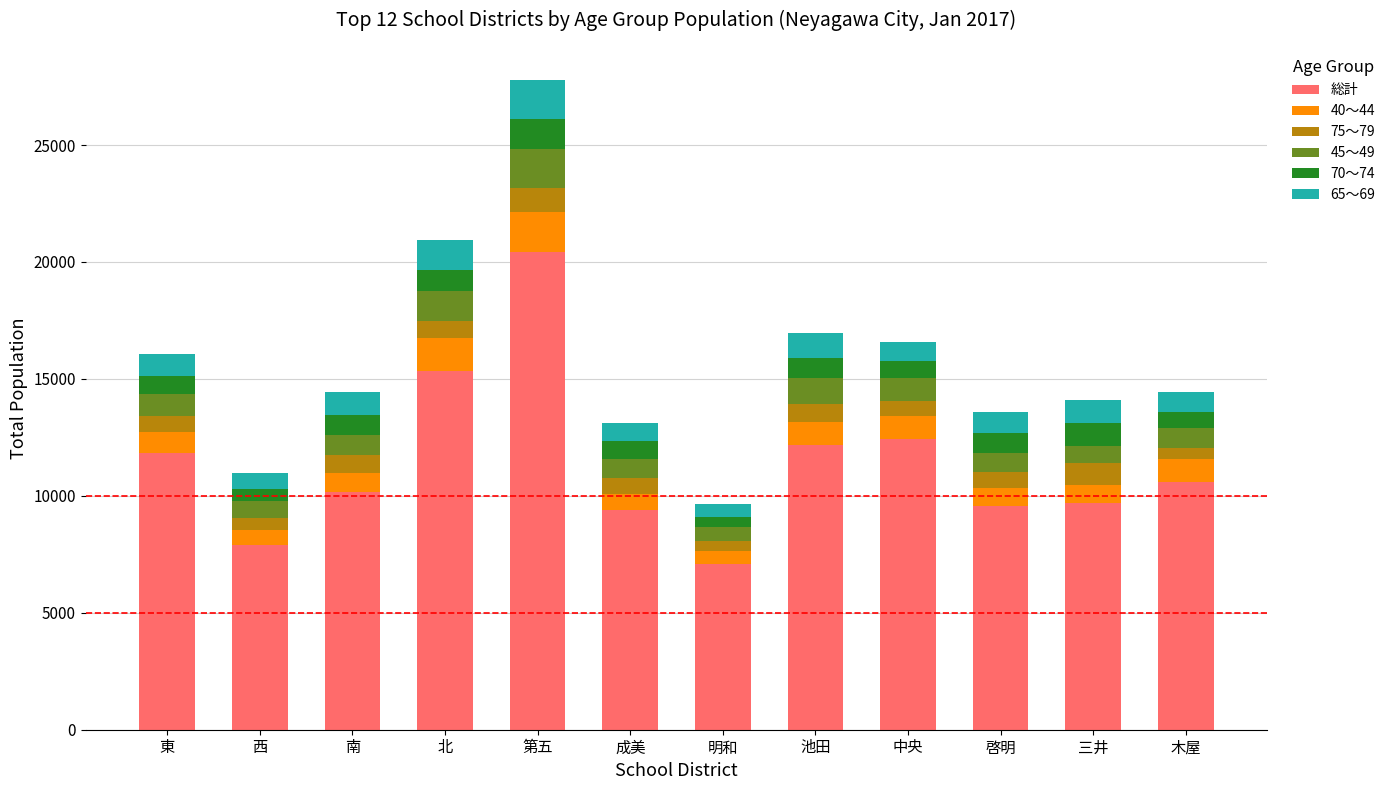

What is the total value across all series at 北?

20928